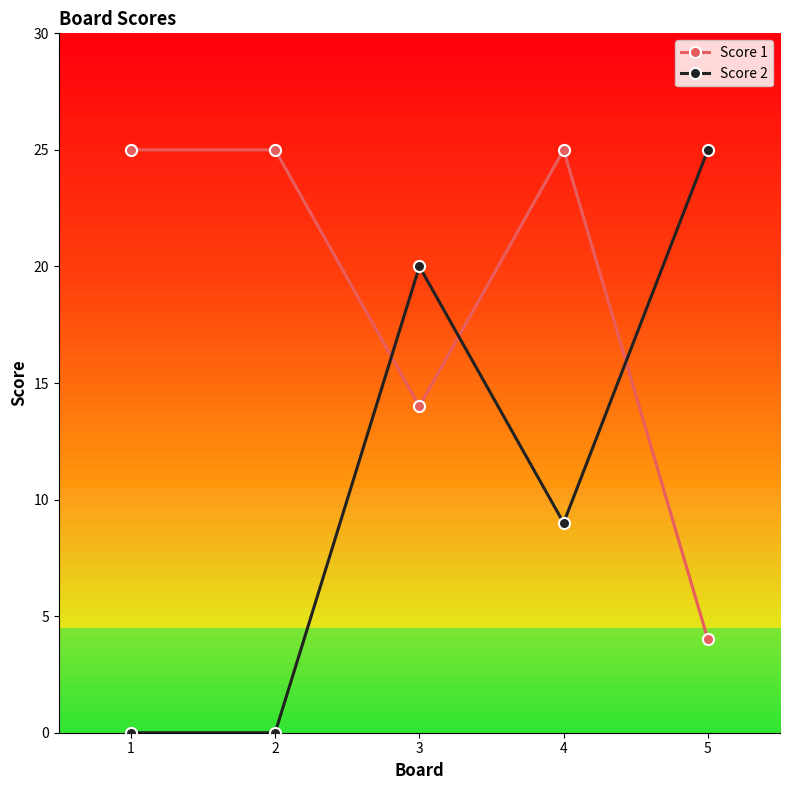

What is the greatest value displayed?

25